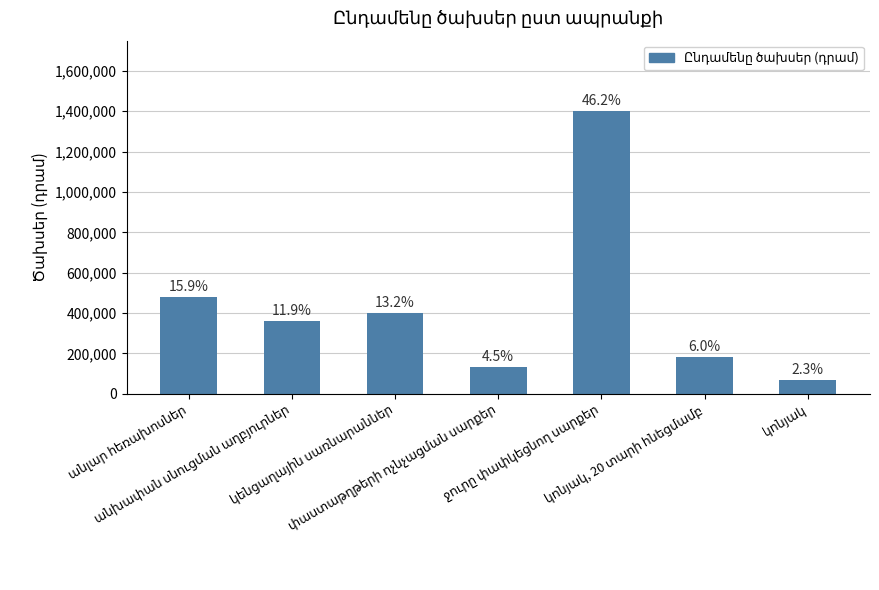

Is it true that the value at փաստաթղթերի ոչնչացման սարքեր is 175664?

False